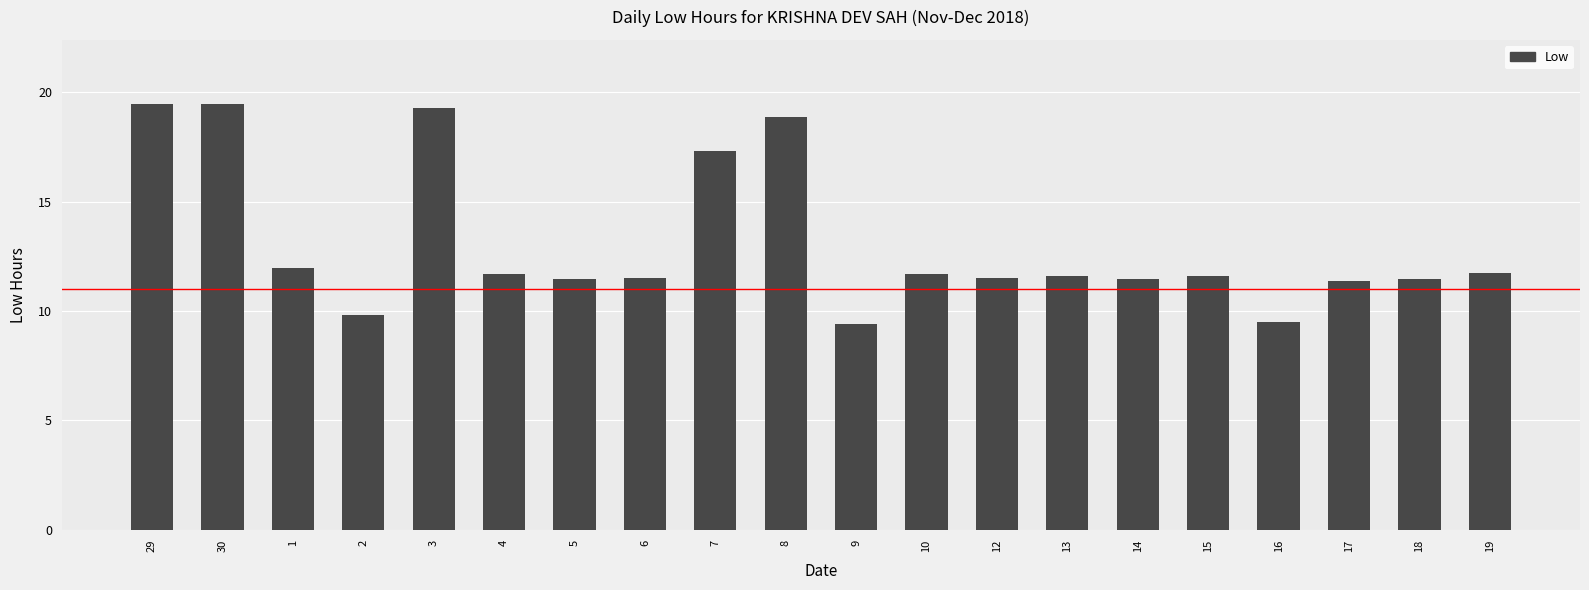

Is it true that the value at 16 is 6.5?

False